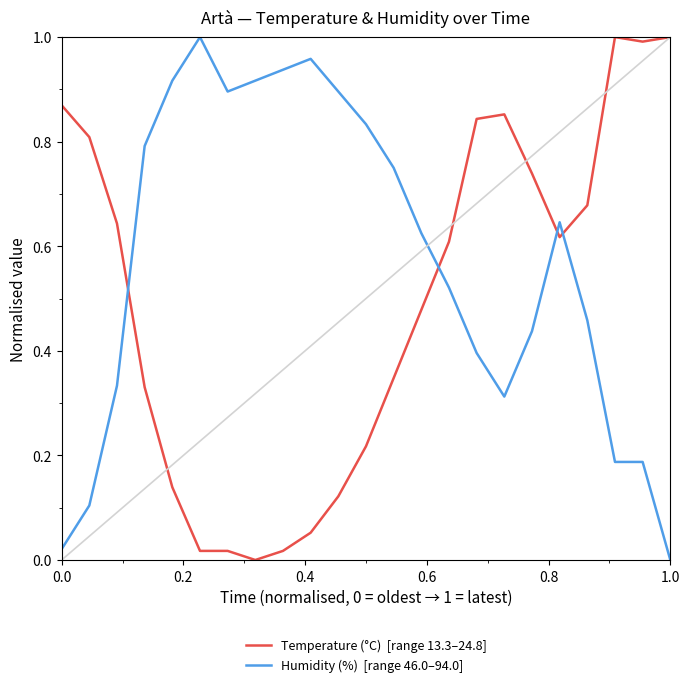

Does the chart have visible grid lines?

No